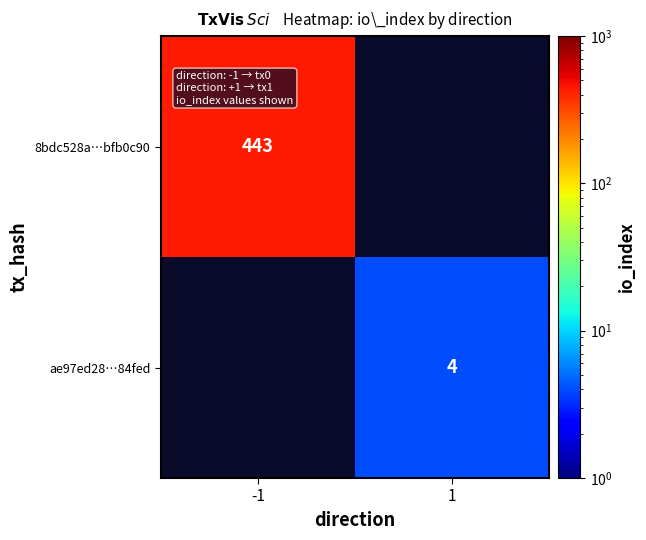

Is it true that ae97ed28…84fed equals 6 at 1?

False